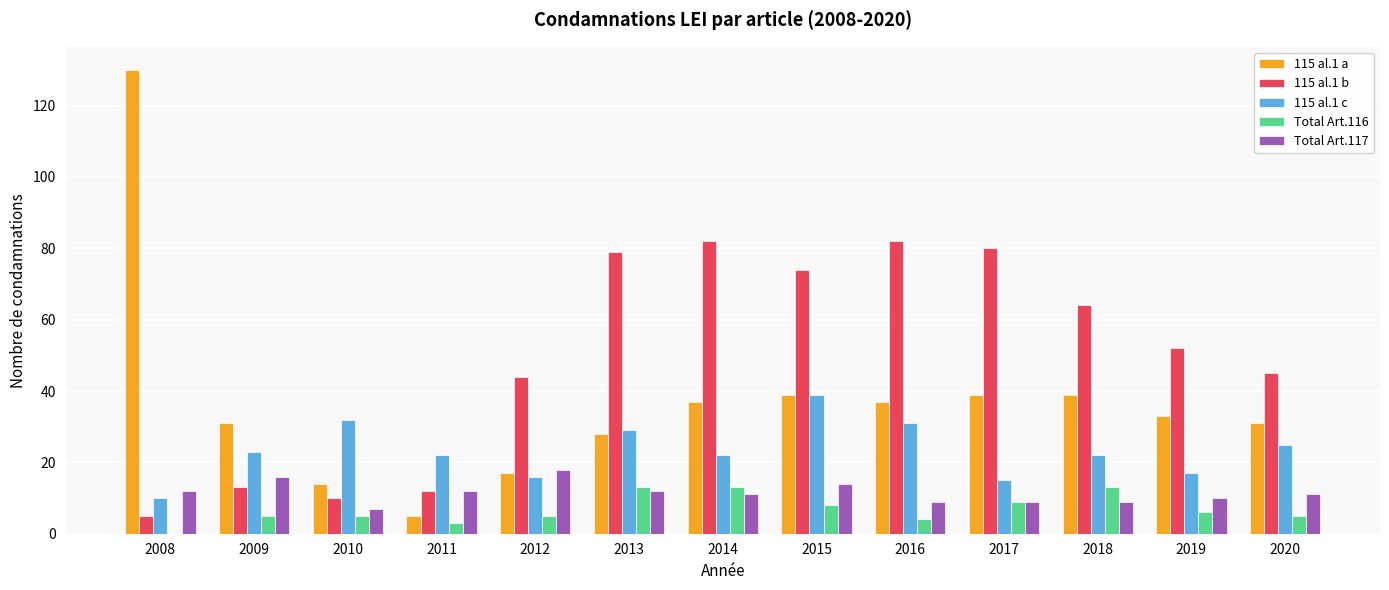

Reading left to right, list all the values displayed in this chart.

115 al.1 a: 2008=130	2009=31	2010=14	2011=5	2012=17	2013=28	2014=37	2015=39	2016=37	2017=39	2018=39	2019=33	2020=31
115 al.1 b: 2008=5	2009=13	2010=10	2011=12	2012=44	2013=79	2014=82	2015=74	2016=82	2017=80	2018=64	2019=52	2020=45
115 al.1 c: 2008=10	2009=23	2010=32	2011=22	2012=16	2013=29	2014=22	2015=39	2016=31	2017=15	2018=22	2019=17	2020=25
Total Art.116: 2008=0	2009=5	2010=5	2011=3	2012=5	2013=13	2014=13	2015=8	2016=4	2017=9	2018=13	2019=6	2020=5
Total Art.117: 2008=12	2009=16	2010=7	2011=12	2012=18	2013=12	2014=11	2015=14	2016=9	2017=9	2018=9	2019=10	2020=11